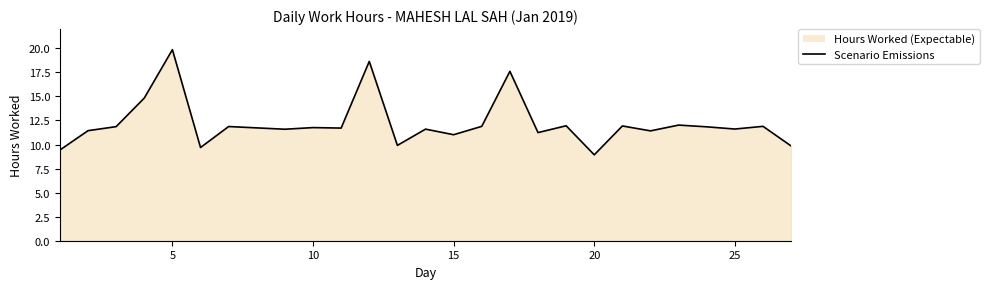

The value at 25 is 20.9. True or false?

False